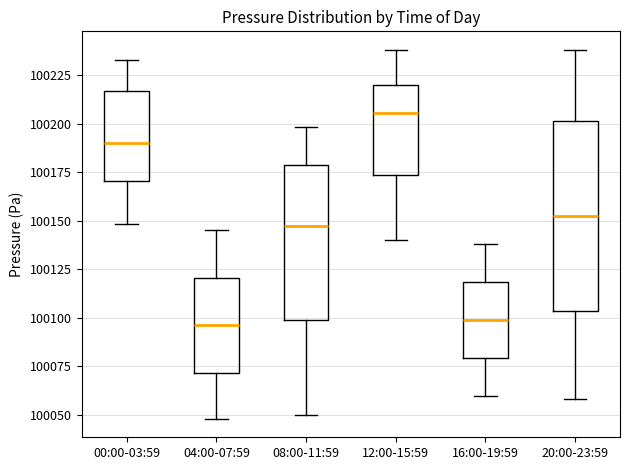

Where is the upper edge of the box for 08:00-11:59 on the y-axis? The values are not printed on the chart, so give them approximately, as read against the axis.

100180